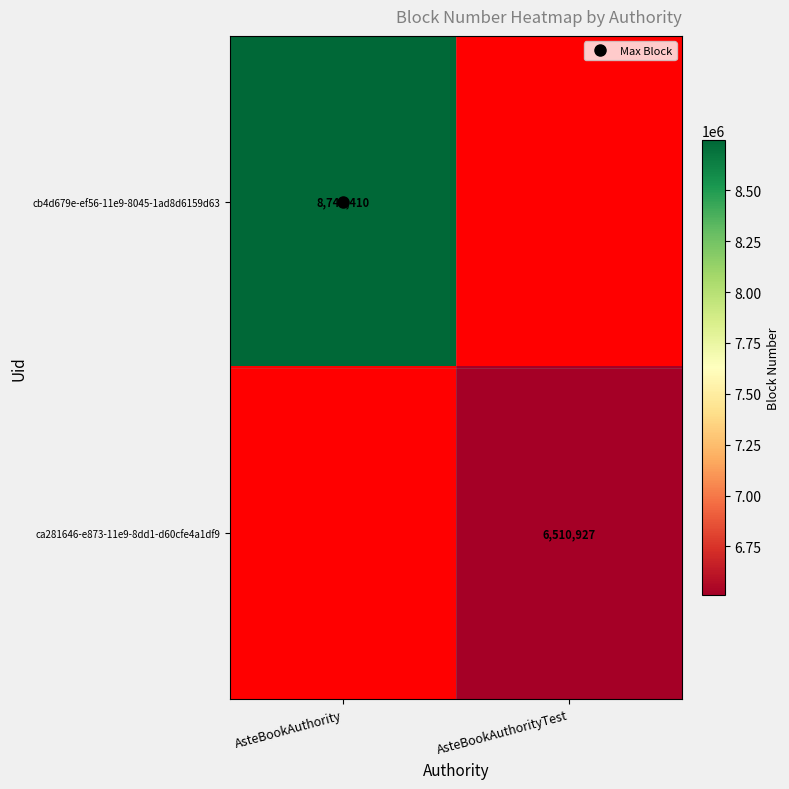

How many positive values does the cb4d679e-ef56-11e9-8045-1ad8d6159d63 series have?

1